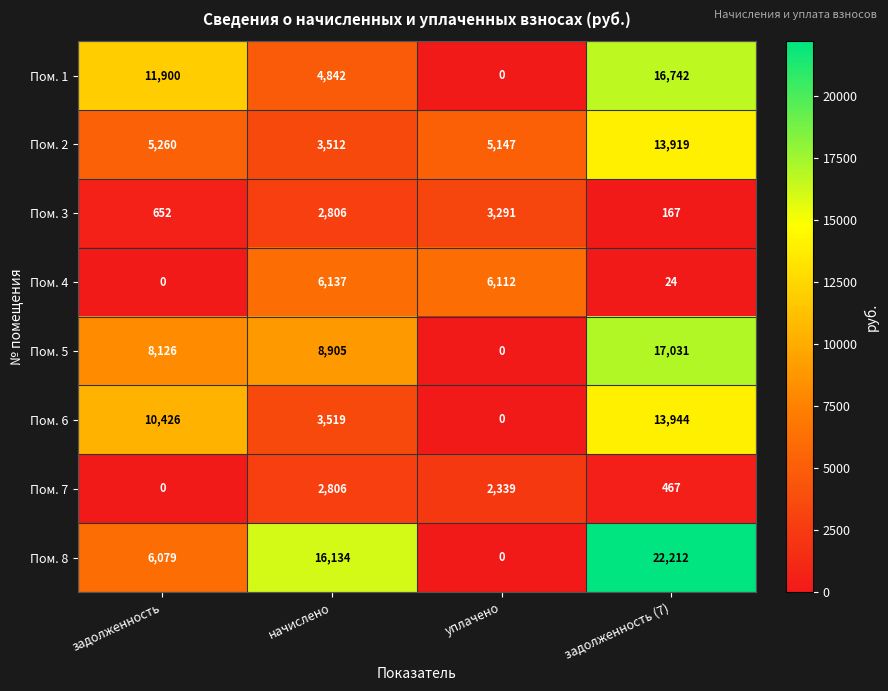

Which series has the widest spread of values?

Пом. 8